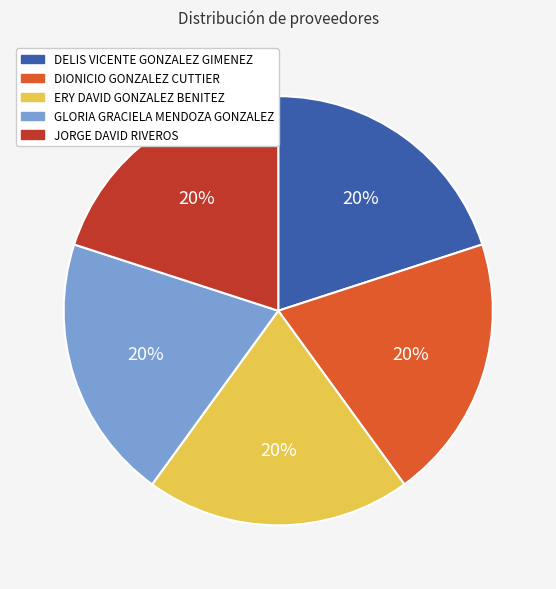

Is it true that JORGE DAVID RIVEROS is 33% of the pie?

False